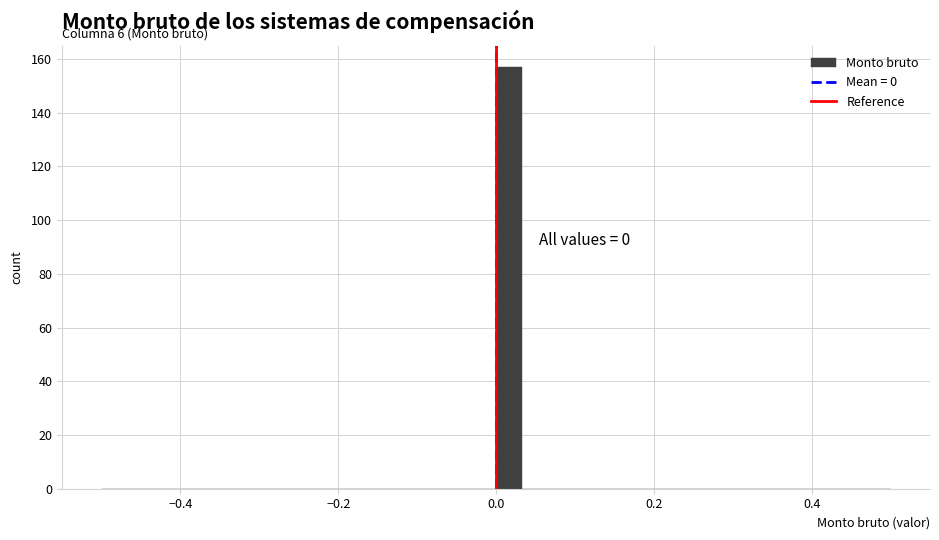

Around what value on the x-axis is the tallest bar? Give the approximate position of its centre, as read against the axis.

0.02